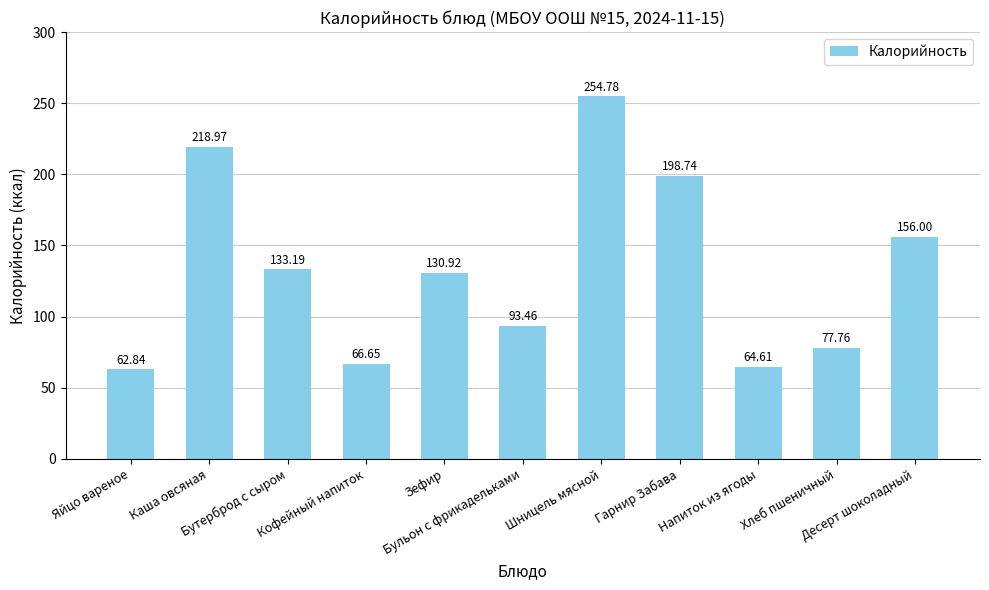

List the labels in order of value, smallest first.

Яйцо вареное, Напиток из ягоды, Кофейный напиток, Хлеб пшеничный, Бульон с фрикадельками, Зефир, Бутерброд с сыром, Десерт шоколадный, Гарнир Забава, Каша овсяная, Шницель мясной